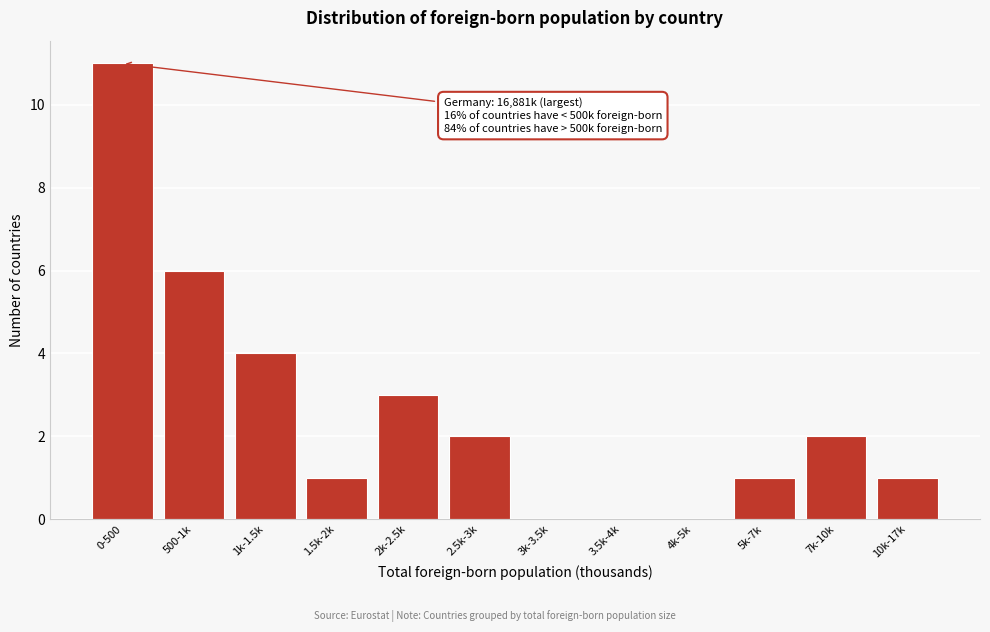

Reading right to left, extract all data points from this chart.

10k-17k=1	7k-10k=2	5k-7k=1	4k-5k=0	3.5k-4k=0	3k-3.5k=0	2.5k-3k=2	2k-2.5k=3	1.5k-2k=1	1k-1.5k=4	500-1k=6	0-500=11